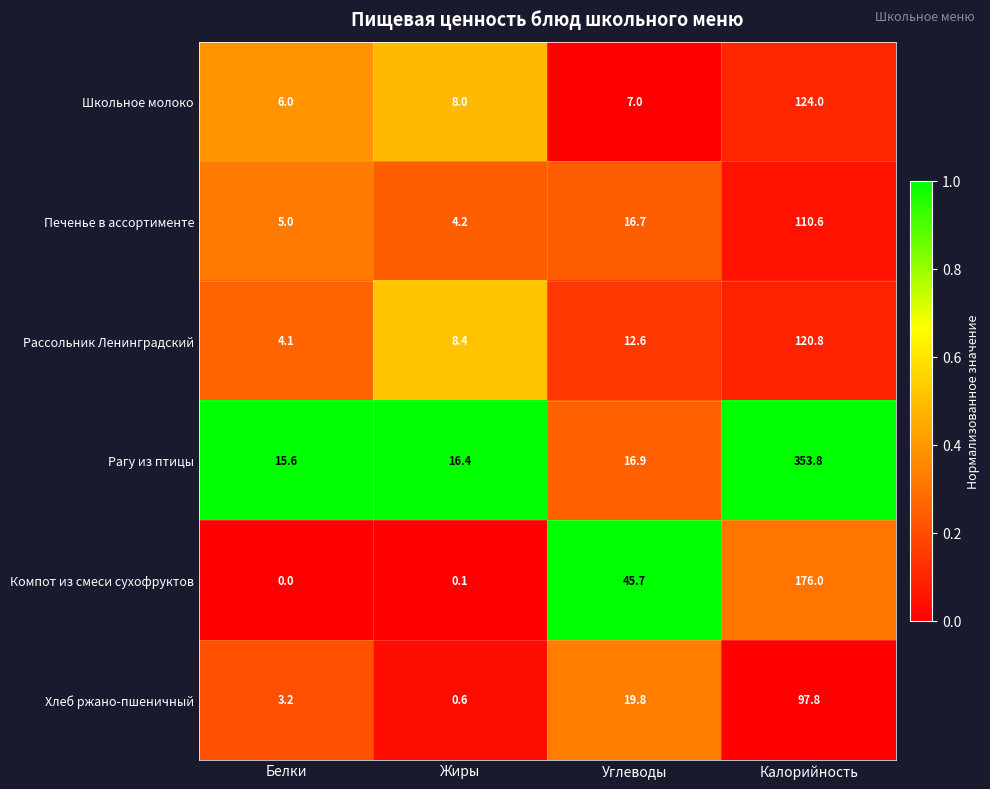

Which series has the largest range (max minus min)?

Рагу из птицы